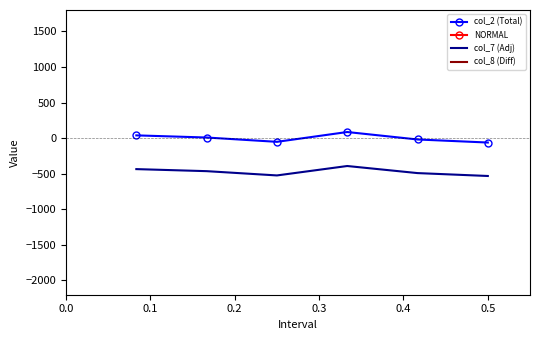

True or false: col_7 (Adj) and col_2 (Total) intersect in this chart.

False